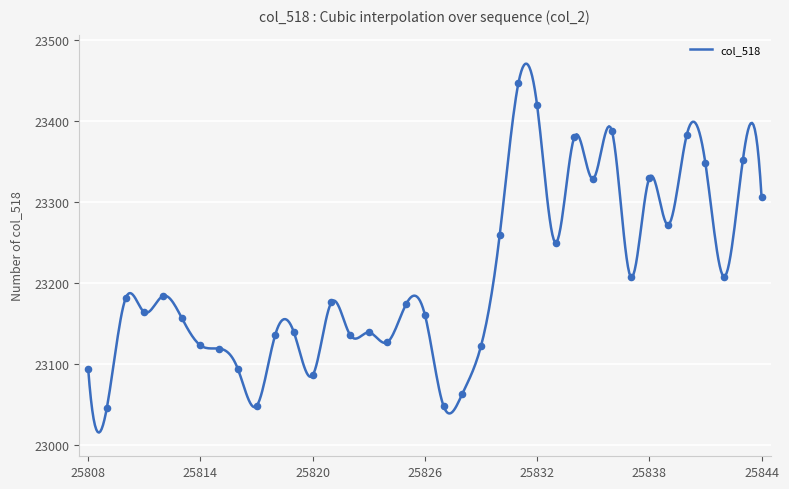

What is the change in value from 25833 to 25838?

+80